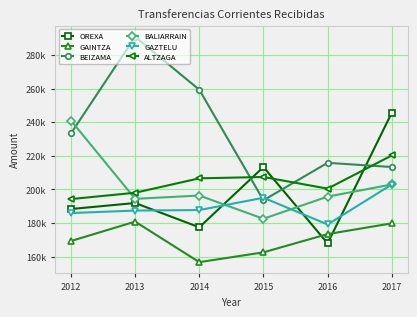

Reading left to right, what are all the values shown in this chart?

OREXA: 188287.0	191866.1	177402.8	213277.5	167852.6	245521.8
GAINTZA: 169245.8	180782.1	156665.8	162502.9	173364.3	179752.6
BEIZAMA: 233299.3	290754.5	259267.0	193488.7	215777.3	213276.3
BALIARRAIN: 240932.3	194338.1	196308.2	182487.8	195658.9	202895.4
GAZTELU: 185880.8	187361.0	187664.6	194977.9	179104.3	202864.4
ALTZAGA: 194205.0	197967.6	206541.6	207343.2	200409.3	220162.5